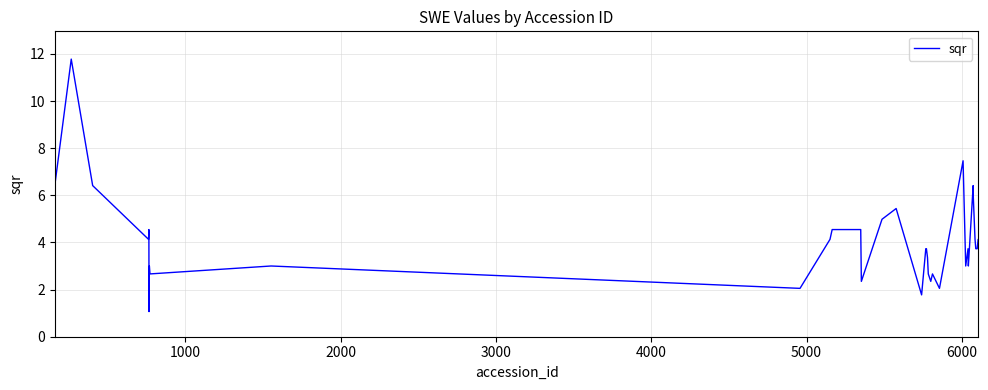

What is the greatest value displayed?

11.8